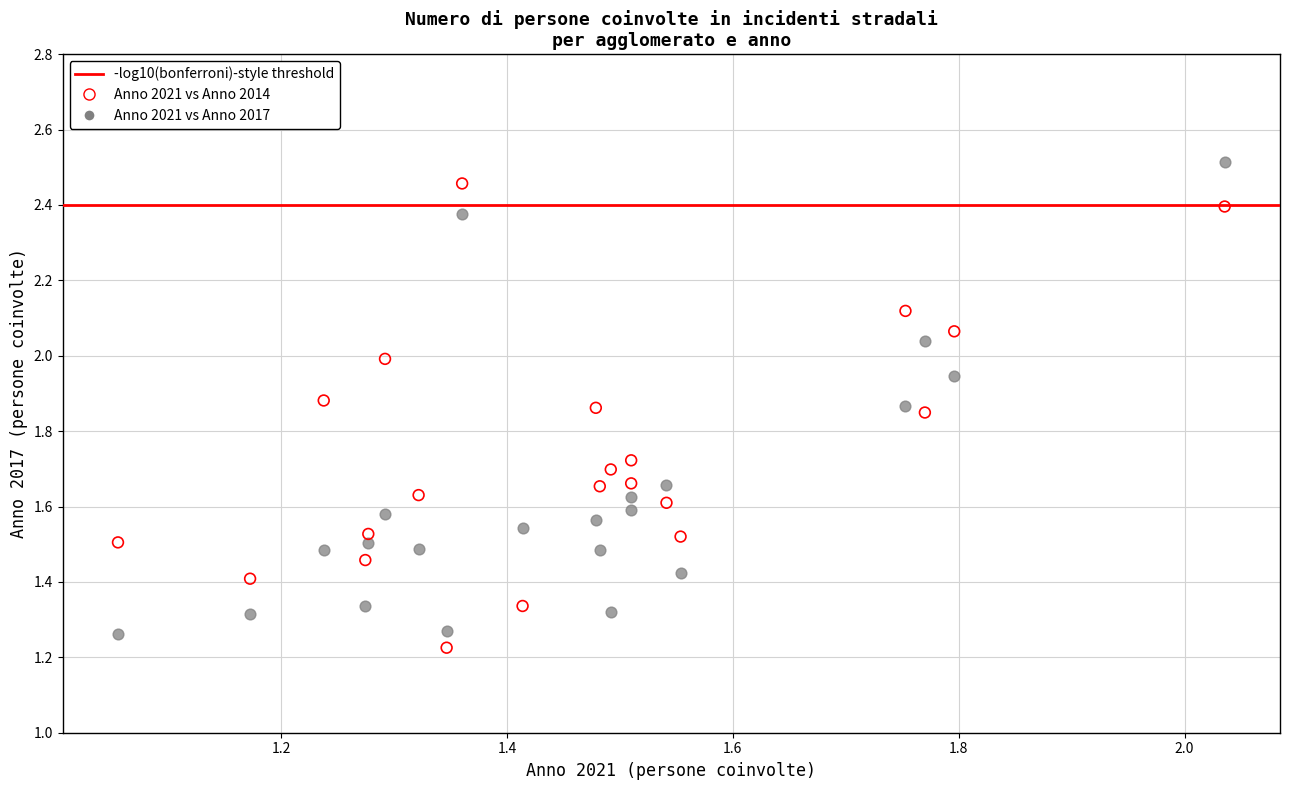

Across all data points, what is the range of X values (max minus min)?

1.0